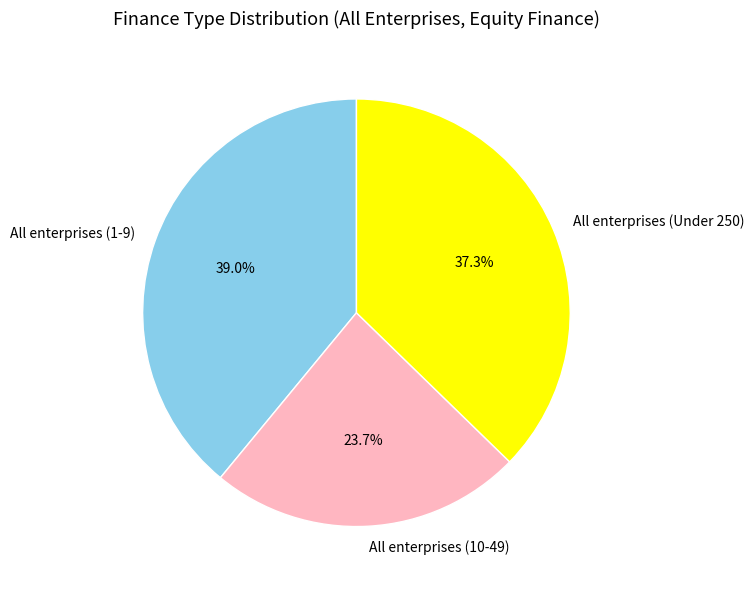

Approximately how many times larger is the value at All enterprises (1-9) compared to All enterprises (10-49)?

1.6